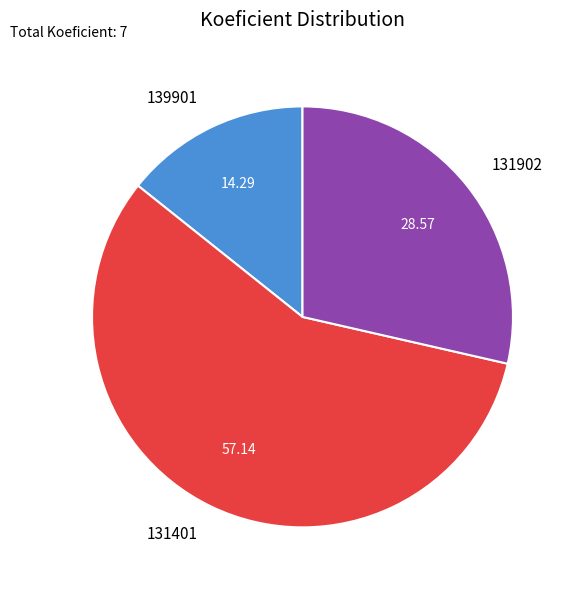

Does any single category account for the majority?

Yes